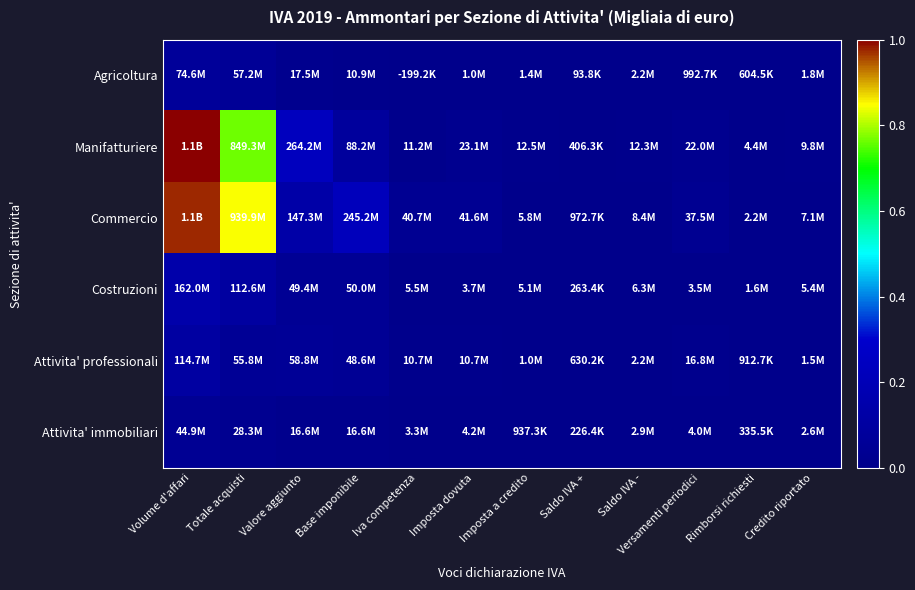

Which series has the widest spread of values?

Manifatturiere